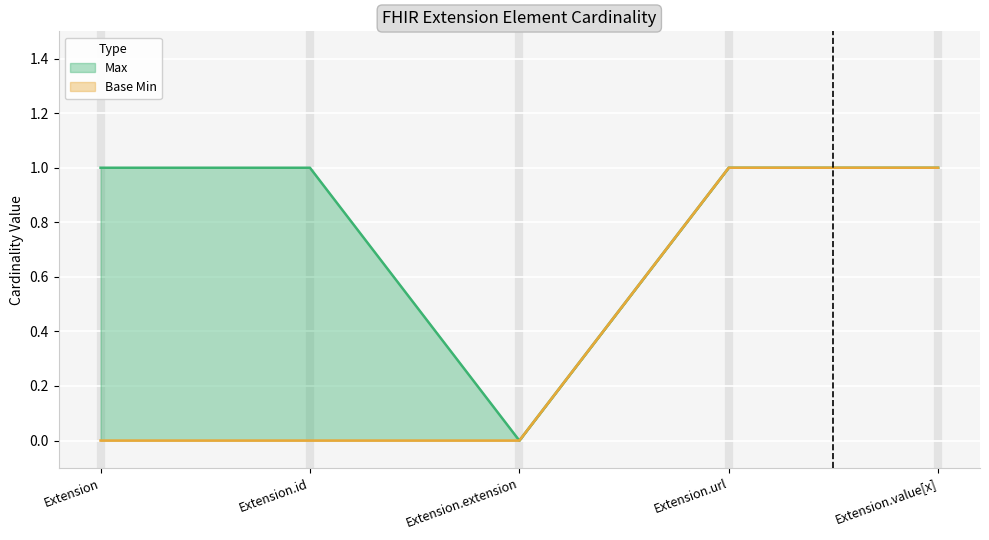

Count the number of data series in this chart.

2